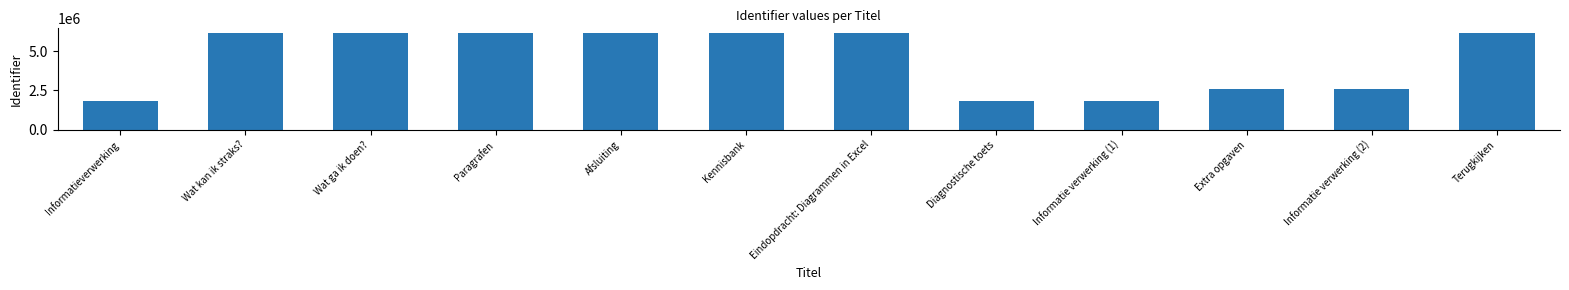

What is the difference between the values at Wat kan ik straks? and Paragrafen?

4